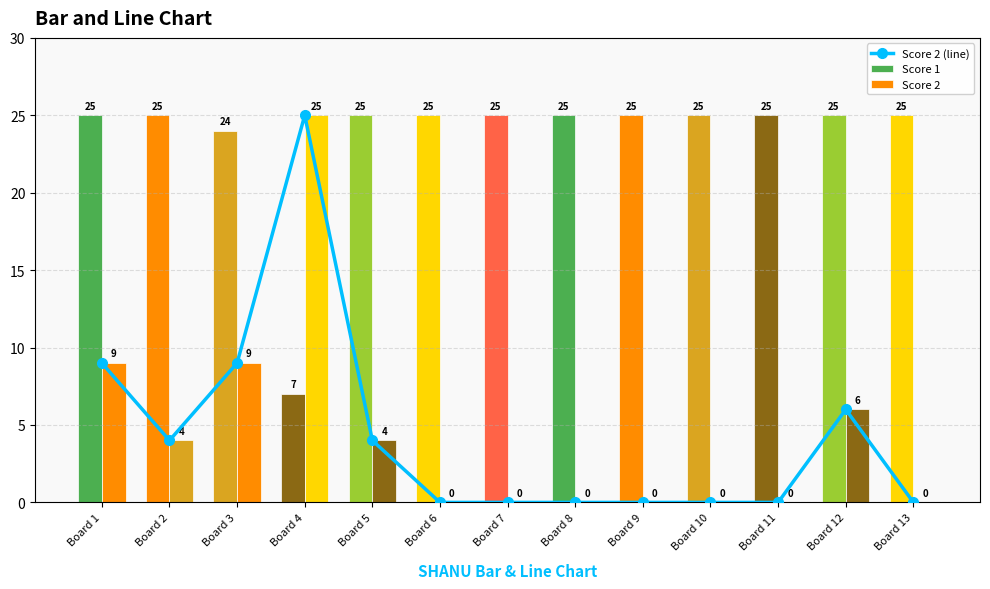

At which label is Score 2 (line) closest to 12?

Board 1